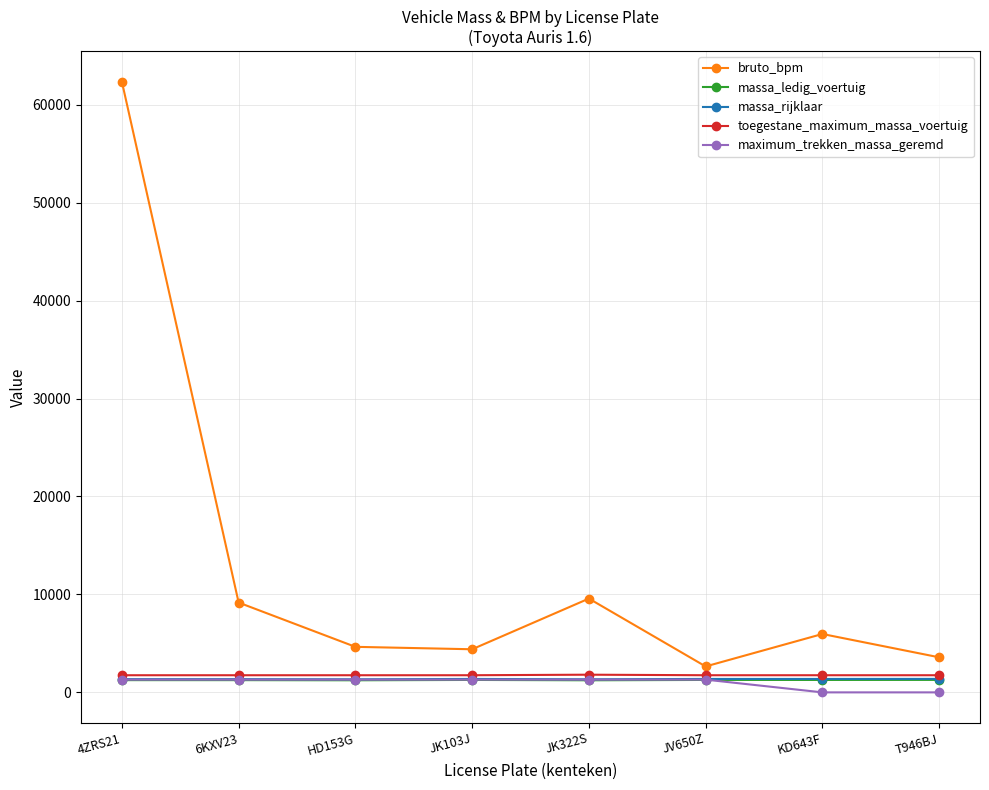

What position from the left is KD643F?

7